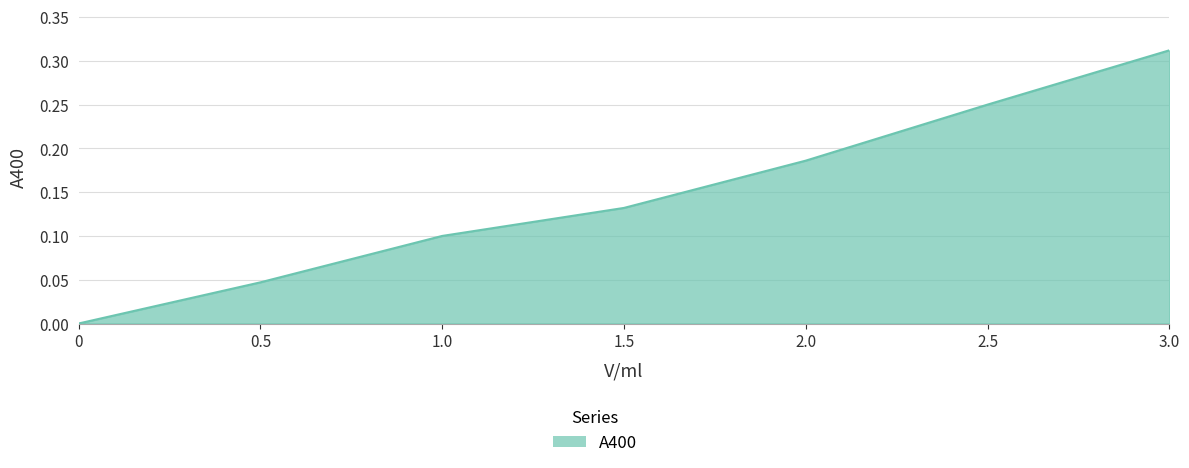

Which category has the highest value across all series?

3.0